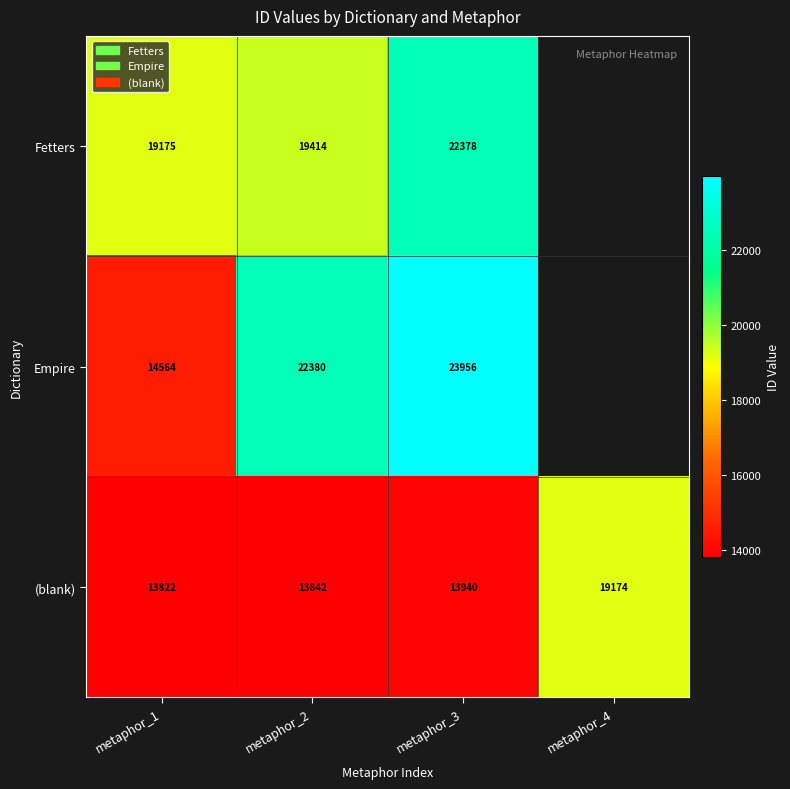

What is the sum of the (blank) values at metaphor_2 and metaphor_3?

27782